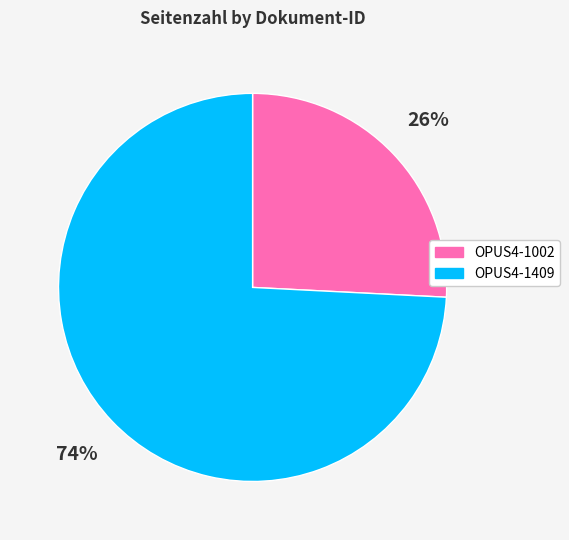

To the nearest percent, what is the average slice percentage?

50%